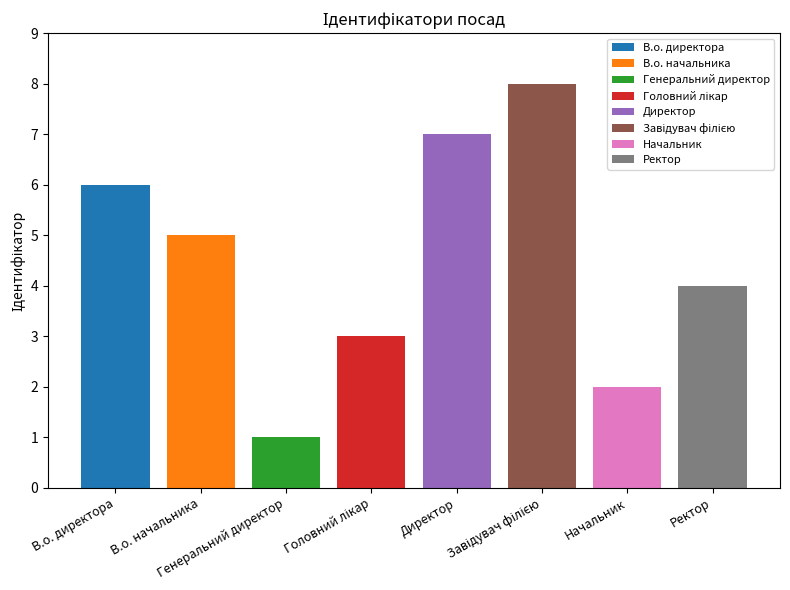

Approximately how many times larger is the value at Ректор compared to Начальник?

2.0